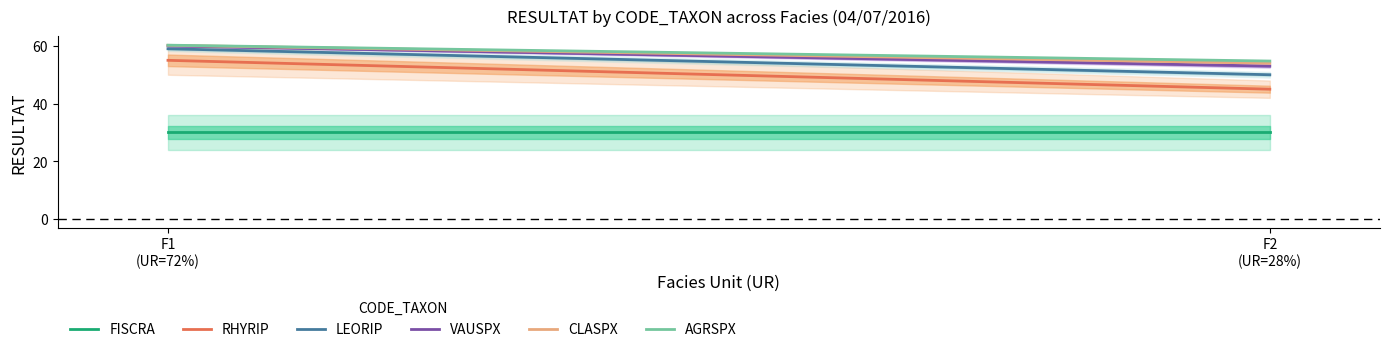

True or false: LEORIP has a value of 59.0 at F1
(UR=72%).

True